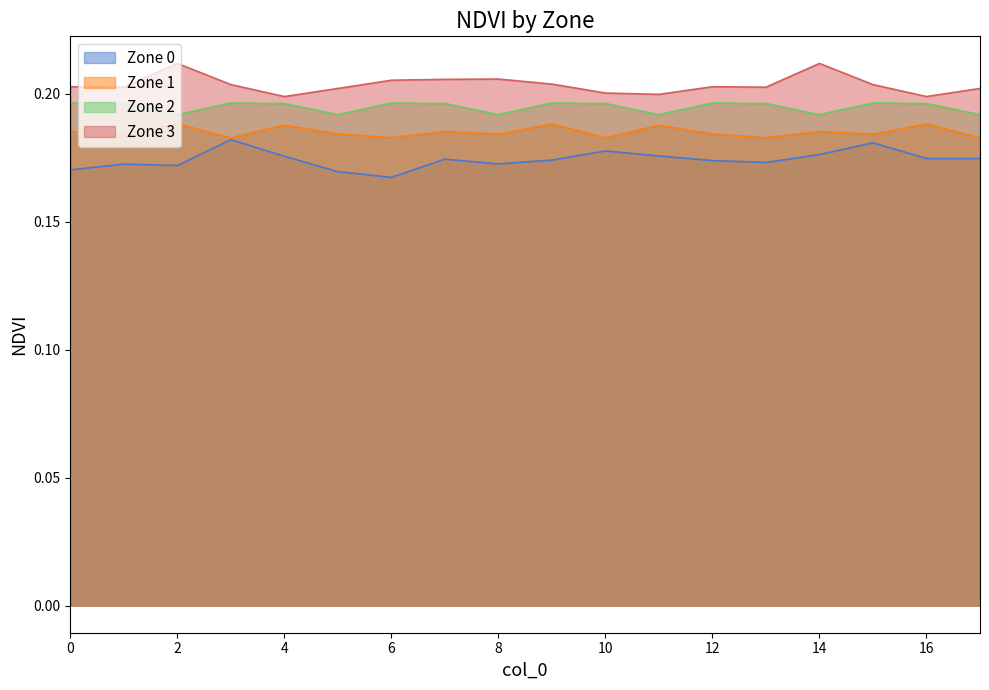

Rank the series at 13 from lowest to highest value.

Zone 0, Zone 1, Zone 2, Zone 3